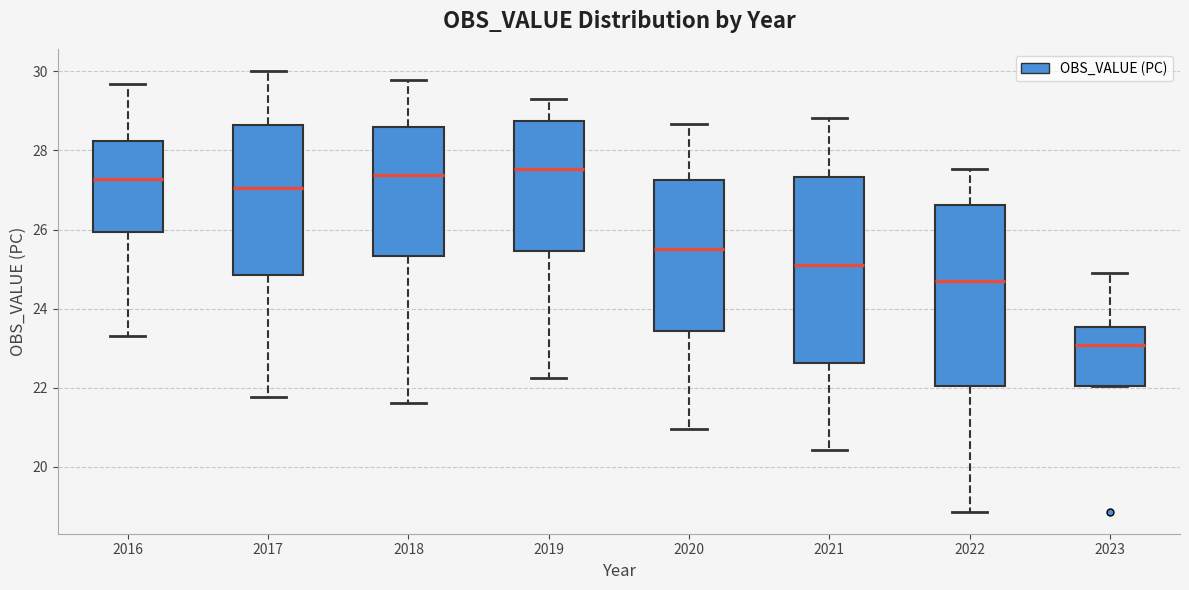

Reading left to right, transcribe this box plot: for each box, give where its median line is, the range the box spans, and where its two whiskers end, as read against the y-axis. The values are not printed on the chart, so give them approximately, as read against the axis.

2016: median 27.2, box 26.0 to 28.2, whiskers 23.4 to 29.6
2017: median 27.0, box 24.8 to 28.6, whiskers 21.8 to 30.0
2018: median 27.4, box 25.4 to 28.6, whiskers 21.6 to 29.8
2019: median 27.6, box 25.4 to 28.8, whiskers 22.2 to 29.4
2020: median 25.6, box 23.4 to 27.2, whiskers 21.0 to 28.6
2021: median 25.0, box 22.6 to 27.4, whiskers 20.4 to 28.8
2022: median 24.8, box 22.0 to 26.6, whiskers 18.8 to 27.6
2023: median 23.0, box 22.0 to 23.6, whiskers 22.0 to 25.0